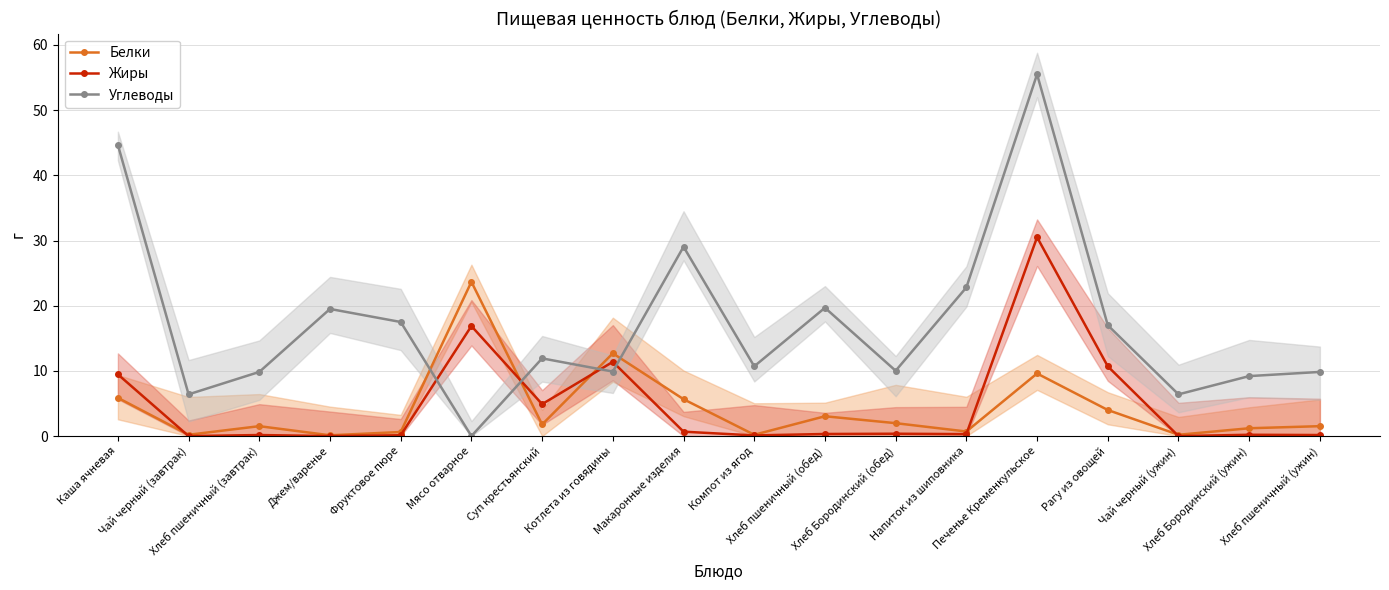

How many values in the Углеводы series exceed 11?

9